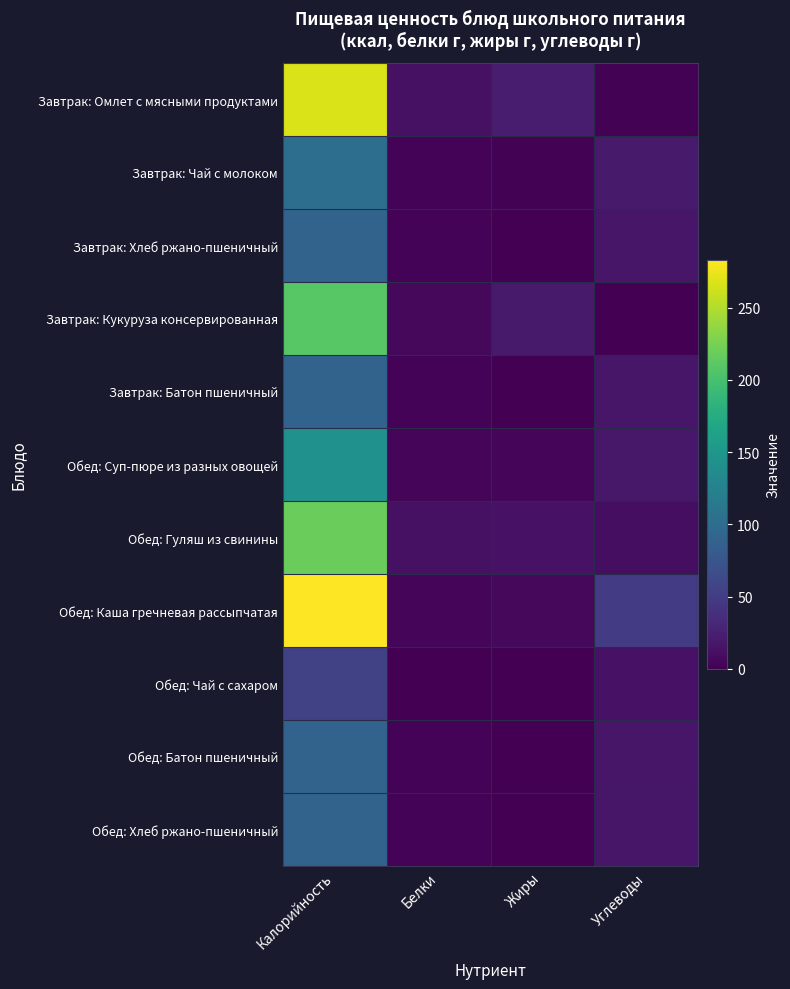

Between Калорийность and Белки, which is larger?

Калорийность